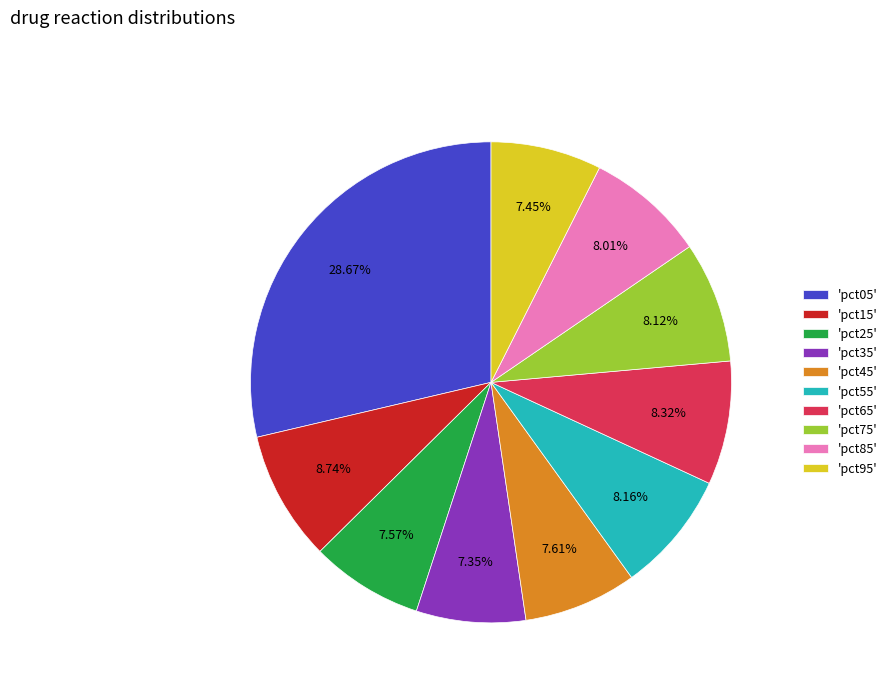

Combined, do 'pct15' and 'pct75' account for over 50%?

No